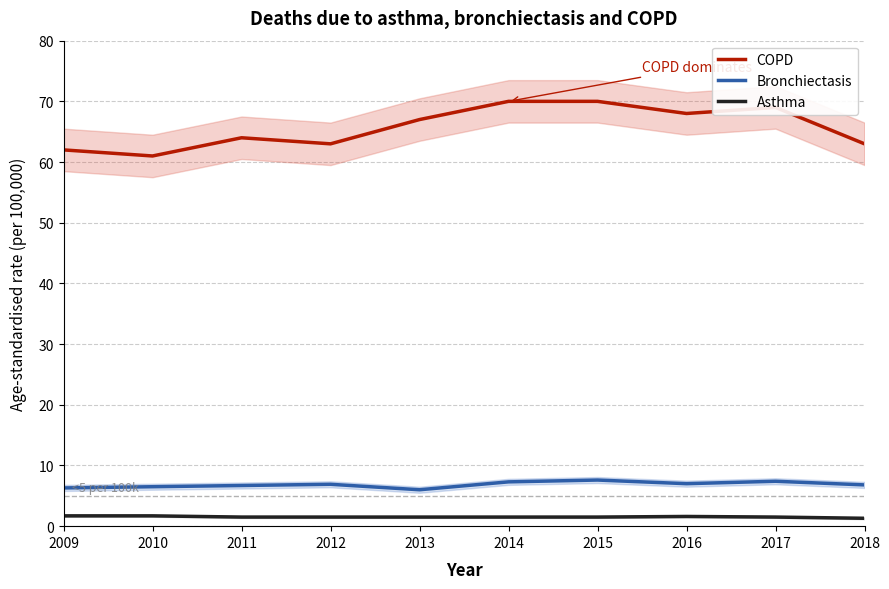

How many categories are shown in the chart?

10